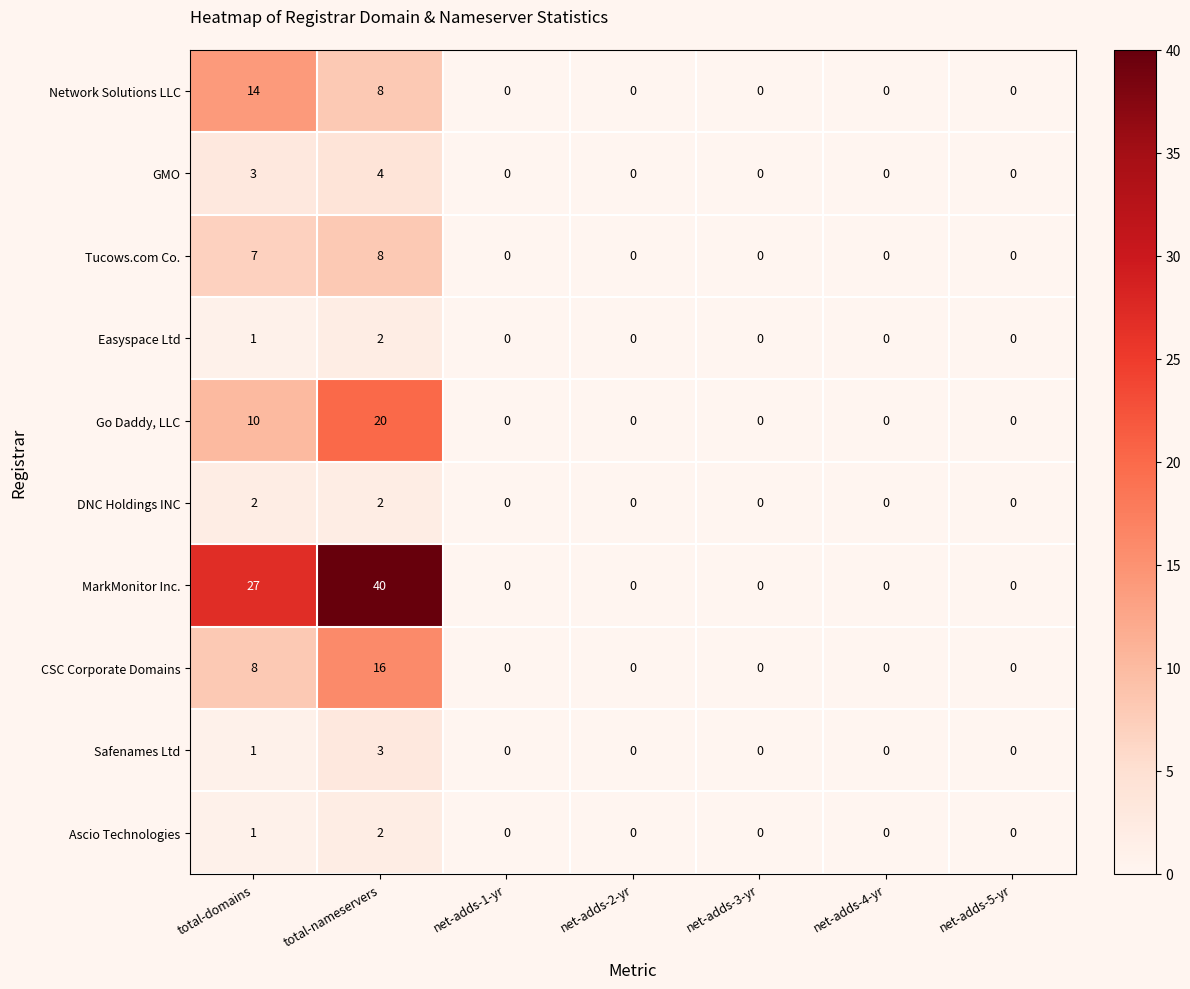

What is the difference between the maximum and minimum values in the MarkMonitor Inc. series?

40